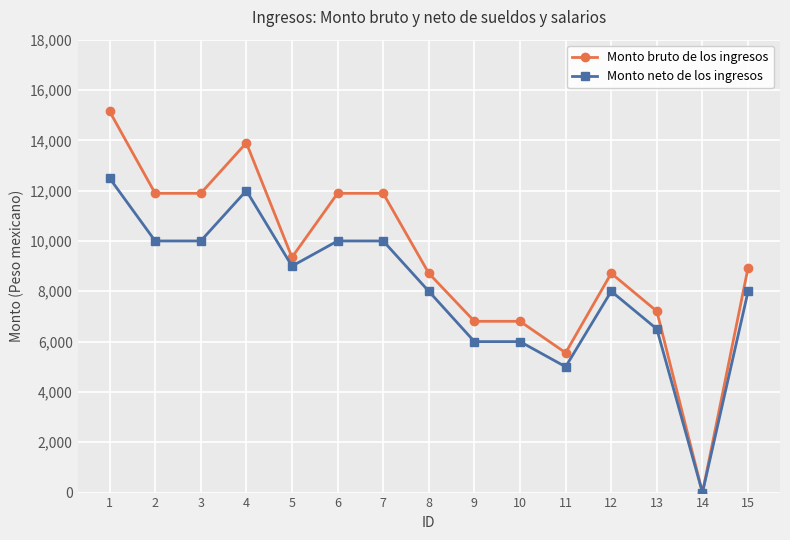

Which category has the highest value in the Monto bruto de los ingresos series?

1